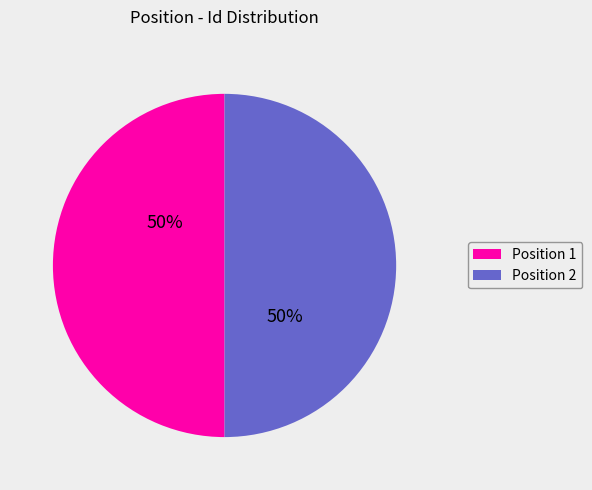

What percentage is the Position 2 slice, to the nearest percent?

50%